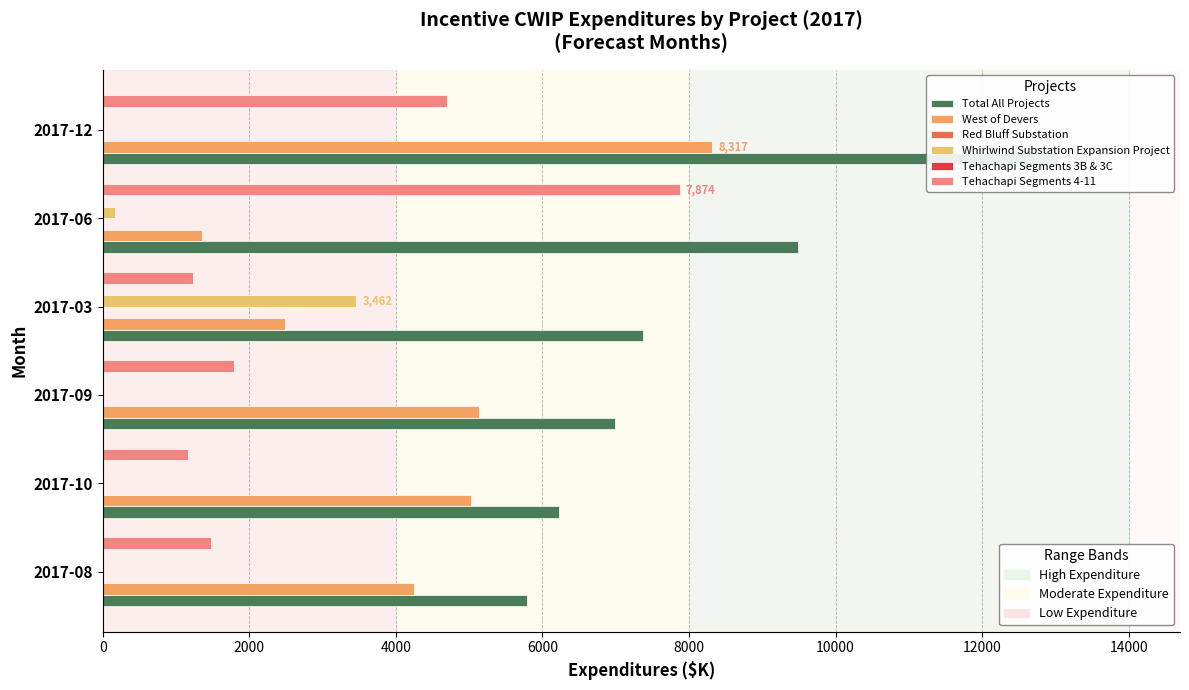

The Total All Projects series shows 9490.6 at 2017-06. True or false?

True